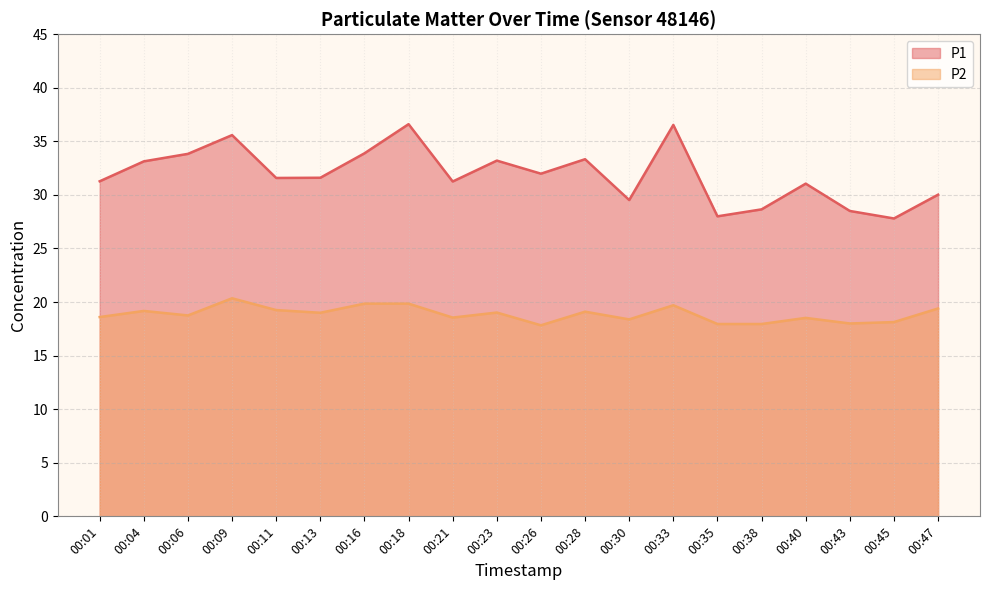

How many values in the P1 series are below 31?

6